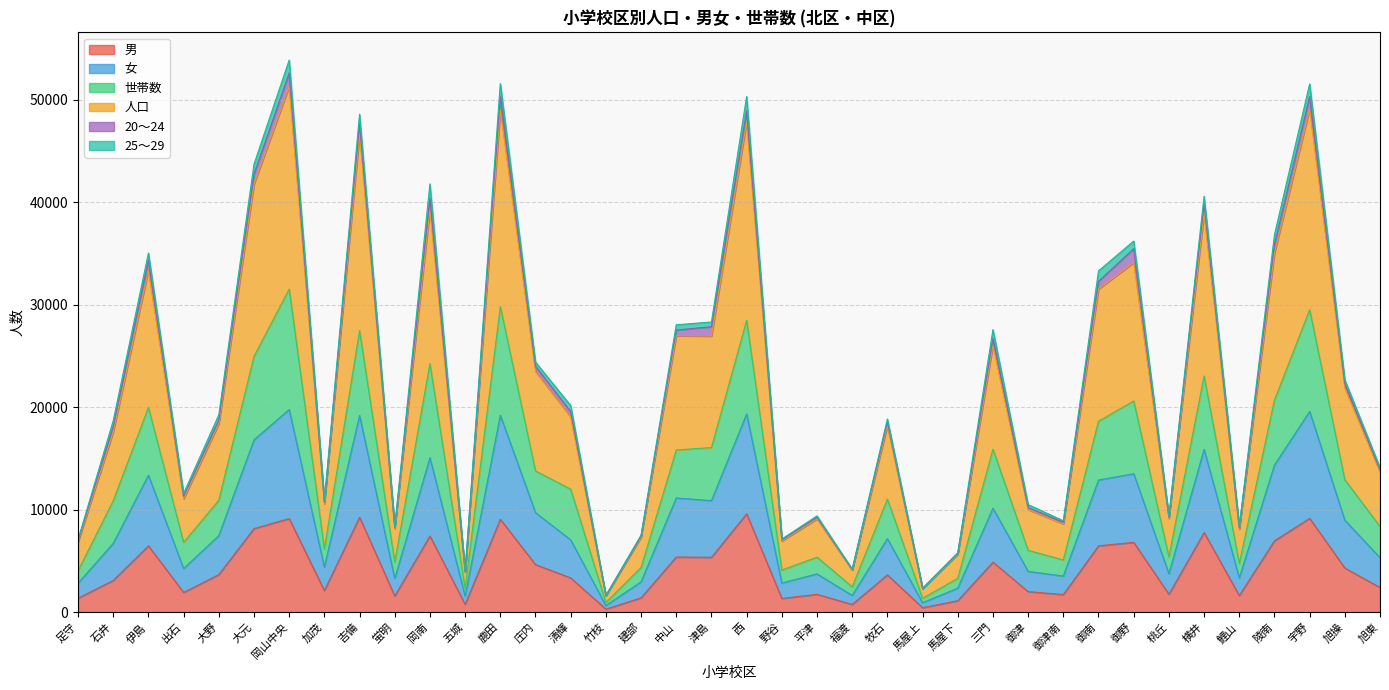

Count the number of categories in the chart.

38